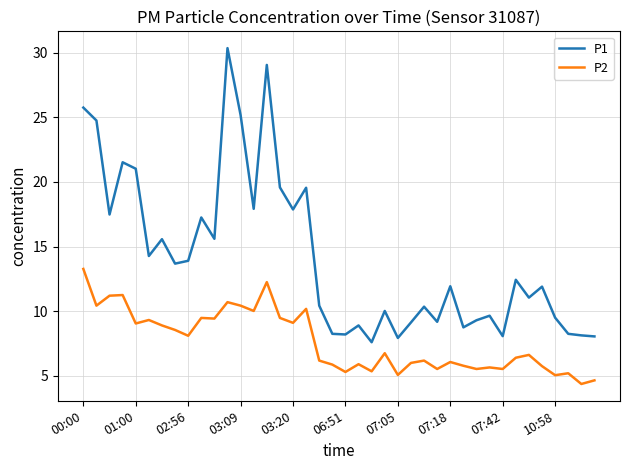

Which series has the largest total across all categories?

P1